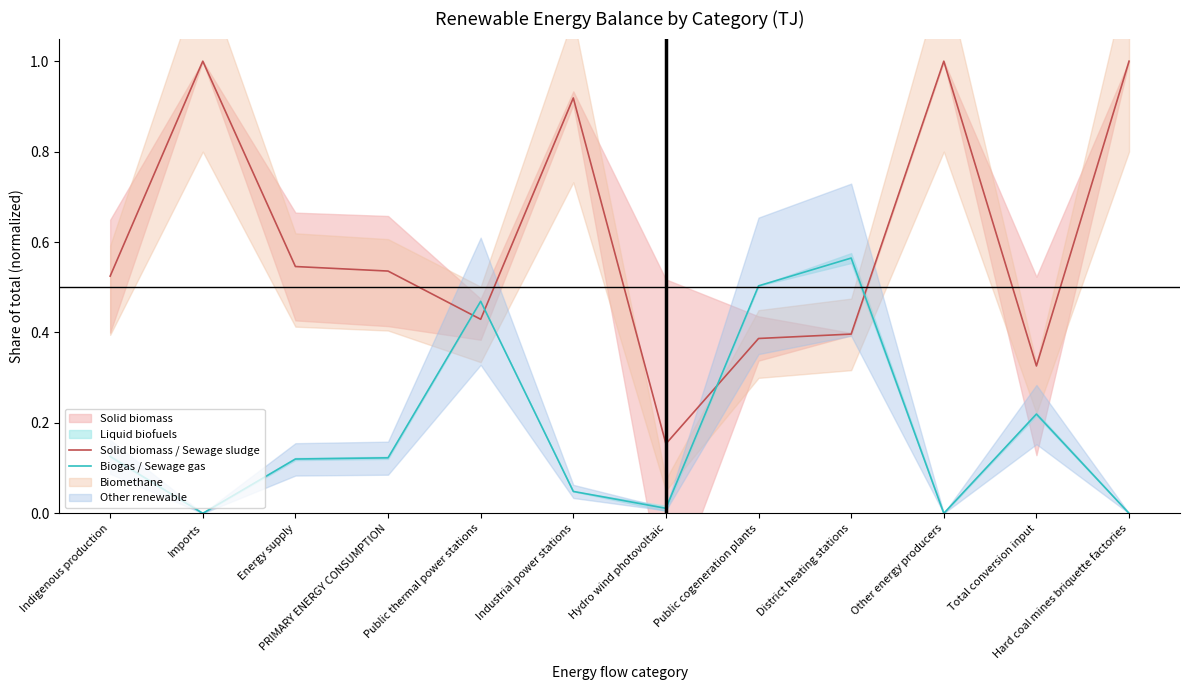

Which category has the lowest value across all series?

Imports